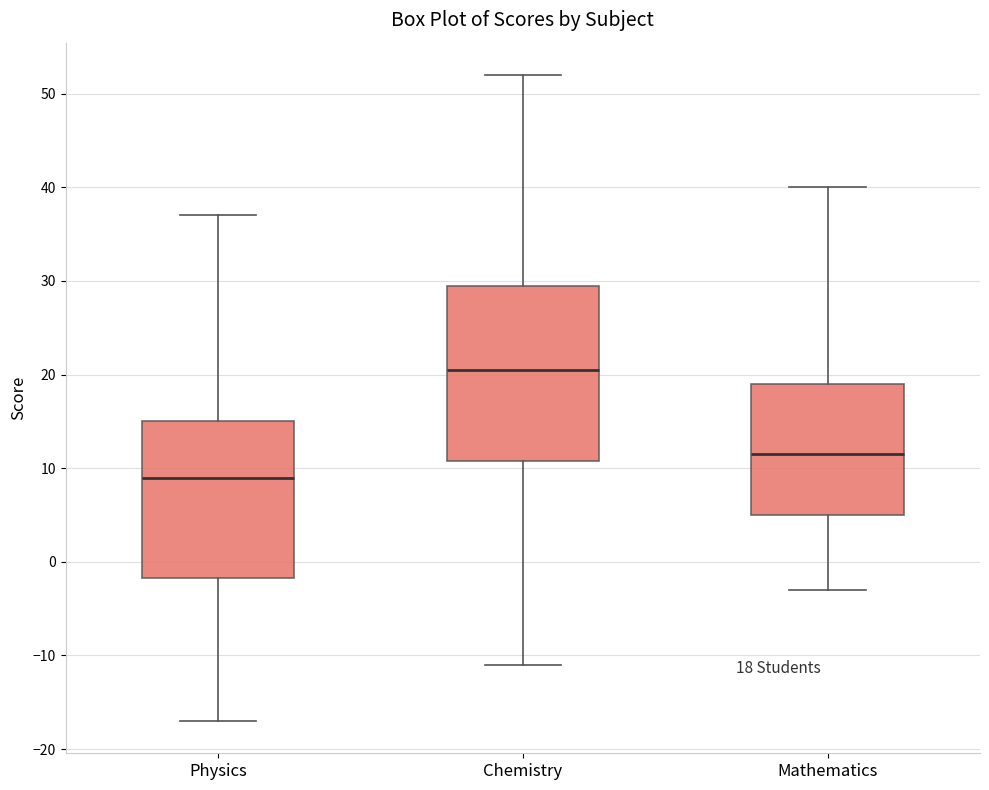

Which box's median line is the lowest?

Physics